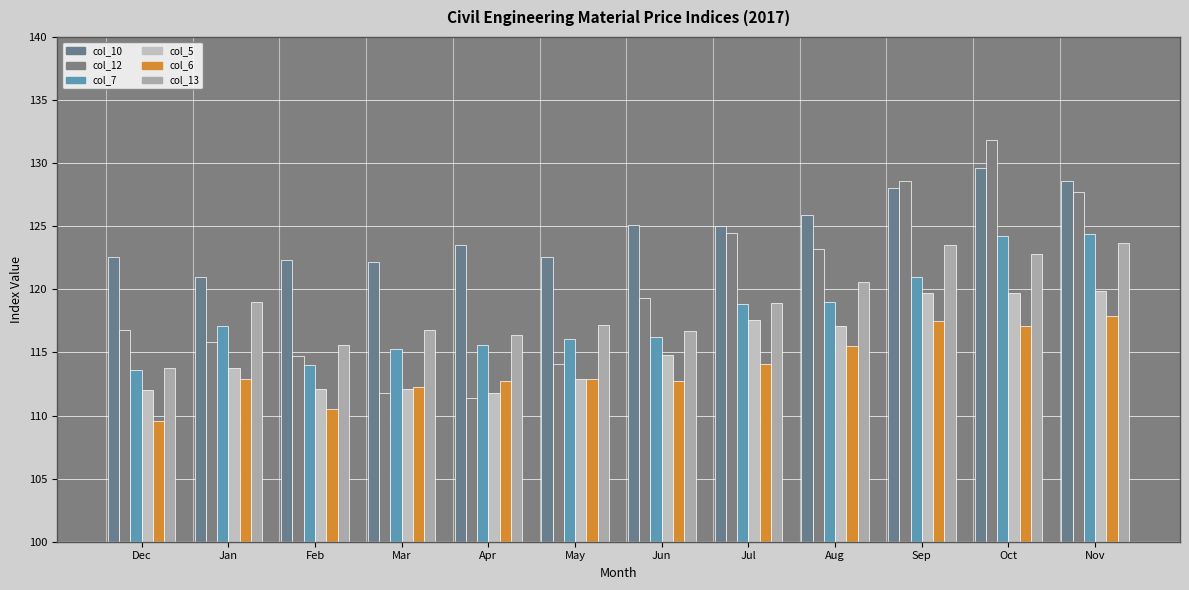

Which series has the largest range (max minus min)?

col_12